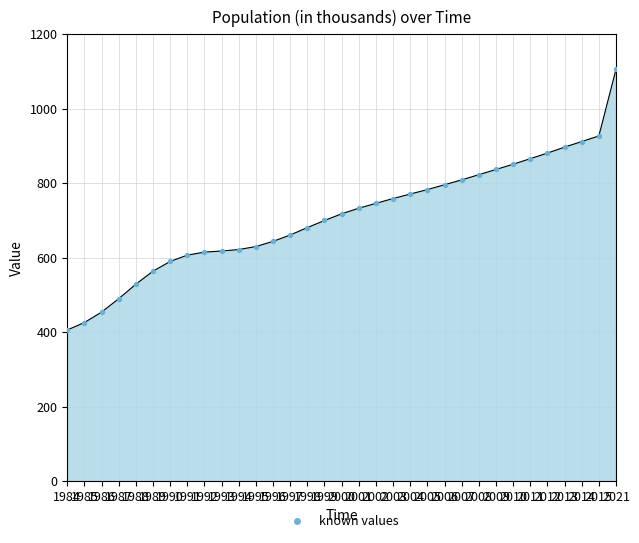

What is the minimum value shown in the chart?

406